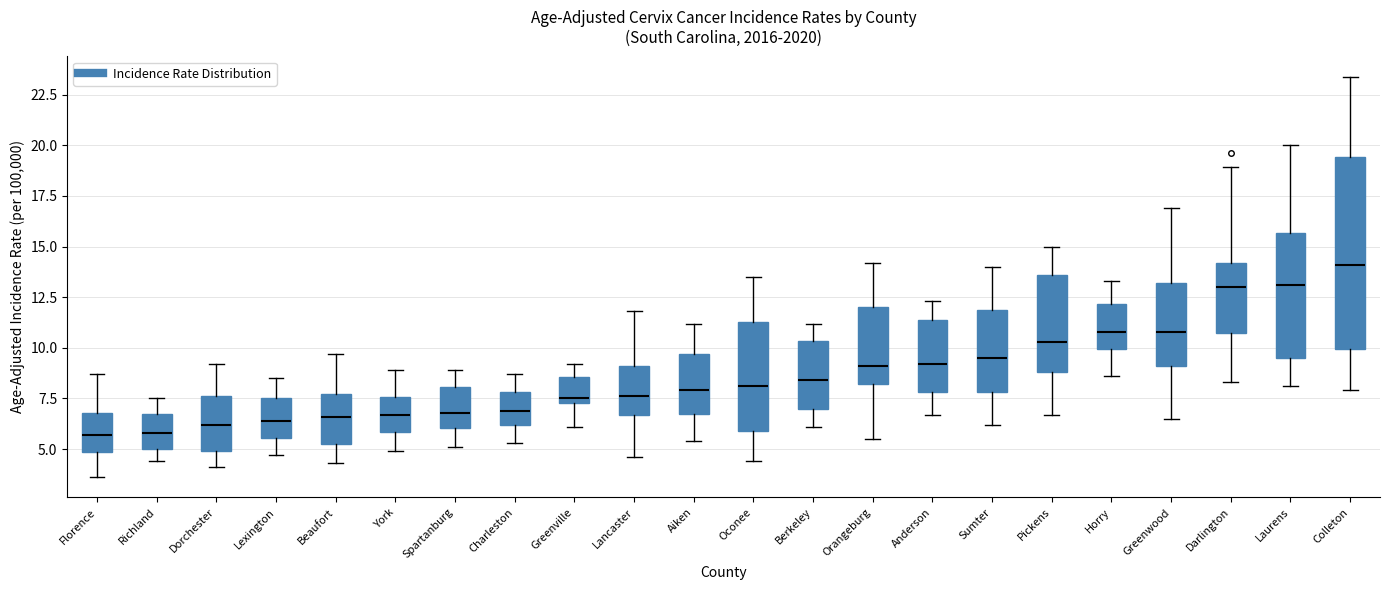

Reading left to right, read every box against the y-axis: the position of its median line, the range the box covers, and the ends of its whiskers. The values are not printed on the chart, so give them approximately, as read against the axis.

Florence: median 5.5, box 5.0 to 7.0, whiskers 3.5 to 8.5
Richland: median 6.0, box 5.0 to 6.5, whiskers 4.5 to 7.5
Dorchester: median 6.0, box 5.0 to 7.5, whiskers 4.0 to 9.0
Lexington: median 6.5, box 5.5 to 7.5, whiskers 4.5 to 8.5
Beaufort: median 6.5, box 5.5 to 7.5, whiskers 4.5 to 9.5
York: median 6.5, box 6.0 to 7.5, whiskers 5.0 to 9.0
Spartanburg: median 7.0, box 6.0 to 8.0, whiskers 5.0 to 9.0
Charleston: median 7.0, box 6.0 to 8.0, whiskers 5.5 to 8.5
Greenville: median 7.5 (just above the box's lower edge), box 7.5 to 8.5, whiskers 6.0 to 9.0
Lancaster: median 7.5, box 6.5 to 9.0, whiskers 4.5 to 12.0
Aiken: median 8.0, box 6.5 to 9.5, whiskers 5.5 to 11.0
Oconee: median 8.0, box 6.0 to 11.5, whiskers 4.5 to 13.5
Berkeley: median 8.5, box 7.0 to 10.5, whiskers 6.0 to 11.0
Orangeburg: median 9.0, box 8.0 to 12.0, whiskers 5.5 to 14.0
Anderson: median 9.0, box 8.0 to 11.5, whiskers 6.5 to 12.5
Sumter: median 9.5, box 8.0 to 12.0, whiskers 6.0 to 14.0
Pickens: median 10.5, box 9.0 to 13.5, whiskers 6.5 to 15.0
Horry: median 11.0, box 10.0 to 12.0, whiskers 8.5 to 13.5
Greenwood: median 11.0, box 9.0 to 13.0, whiskers 6.5 to 17.0
Darlington: median 13.0, box 10.5 to 14.0, whiskers 8.5 to 19.0
Laurens: median 13.0, box 9.5 to 15.5, whiskers 8.0 to 20.0
Colleton: median 14.0, box 10.0 to 19.5, whiskers 8.0 to 23.5